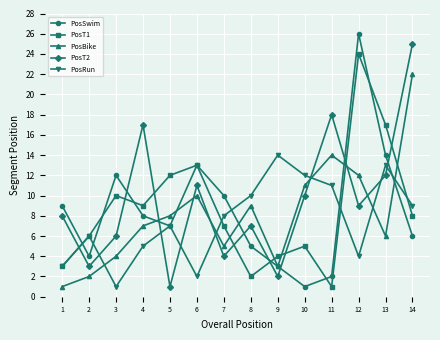

In PosRun, how many points are higher than both neighbors (excluding endpoints)?

4